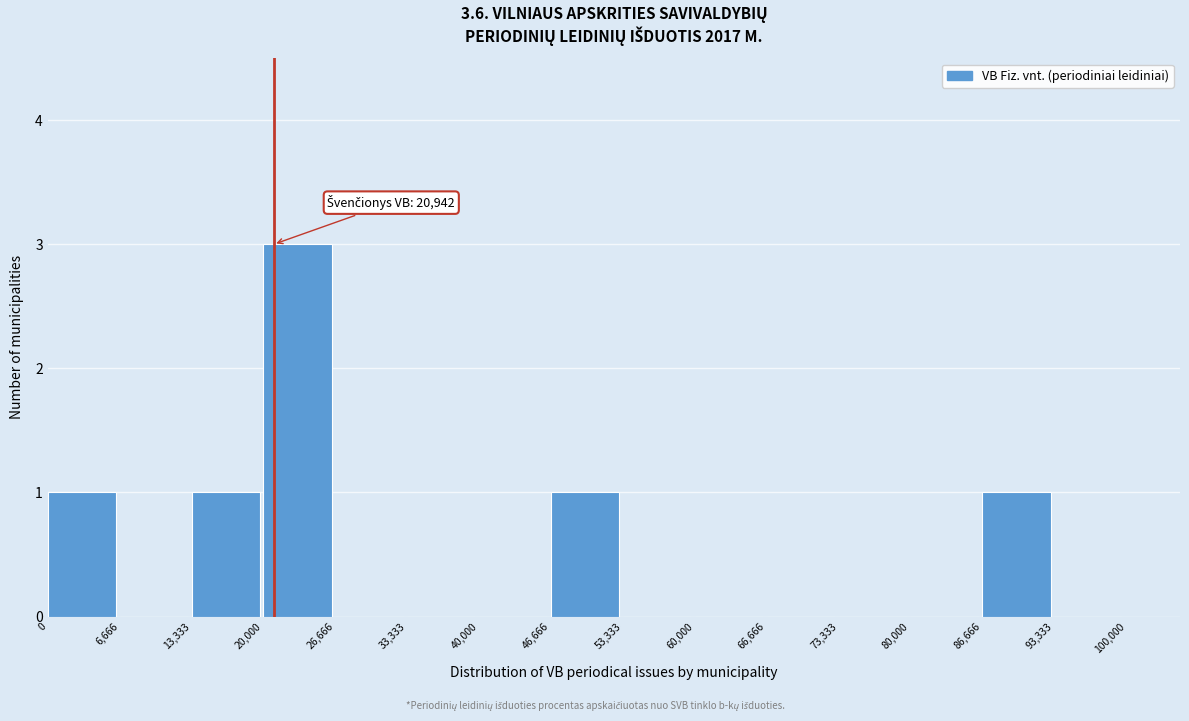

Which range on the x-axis has the tallest bar?

20,000 to 26,666